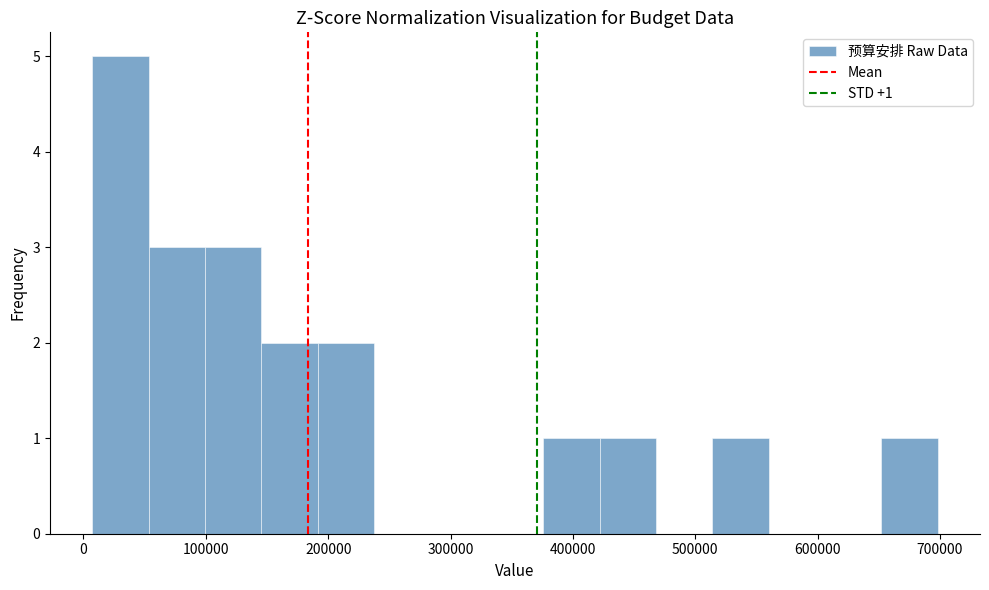

Which range on the x-axis has the tallest bar?

10000 to 50000